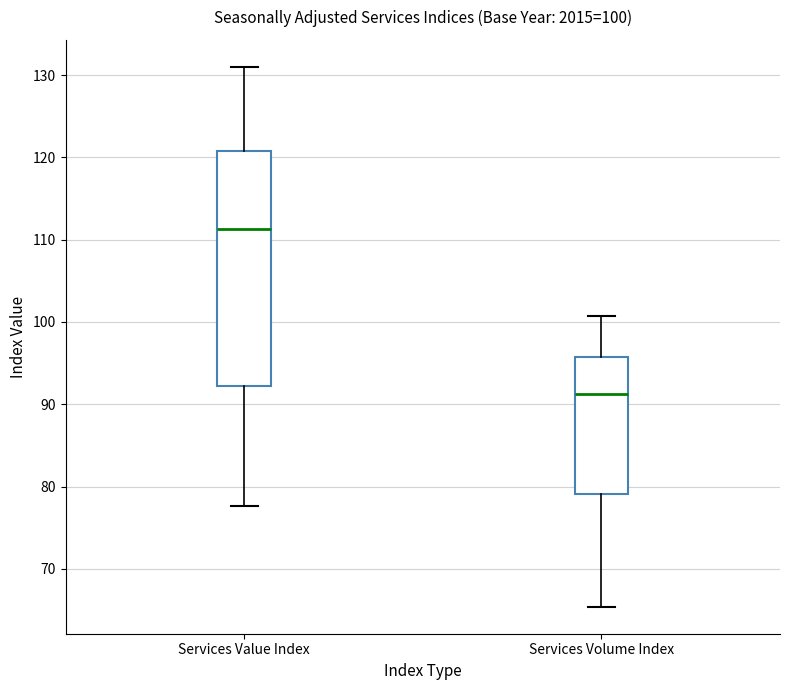

Which box's median line is the lowest?

Services Volume Index